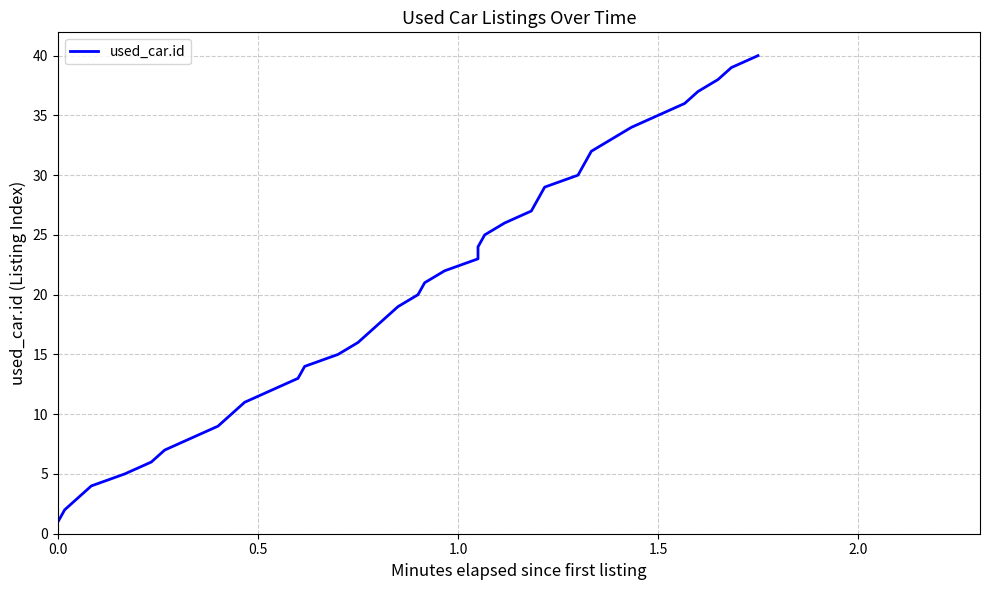

How many lines are shown in the chart?

1